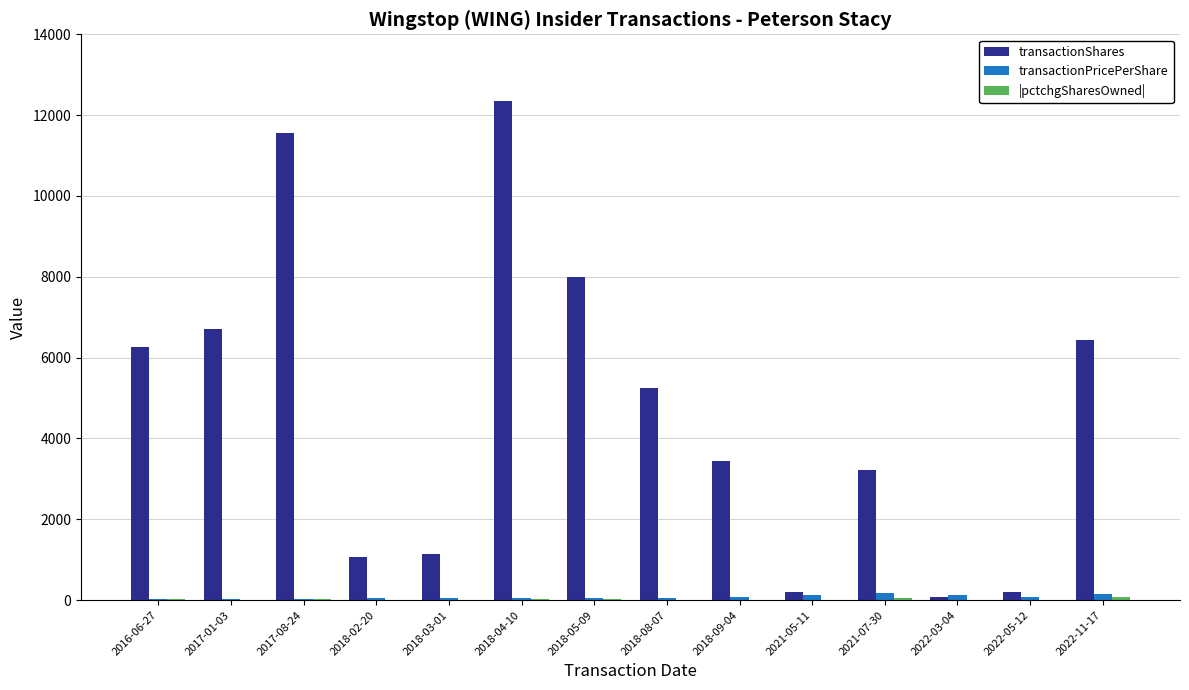

At which label does transactionPricePerShare first exceed 58?

2018-08-07